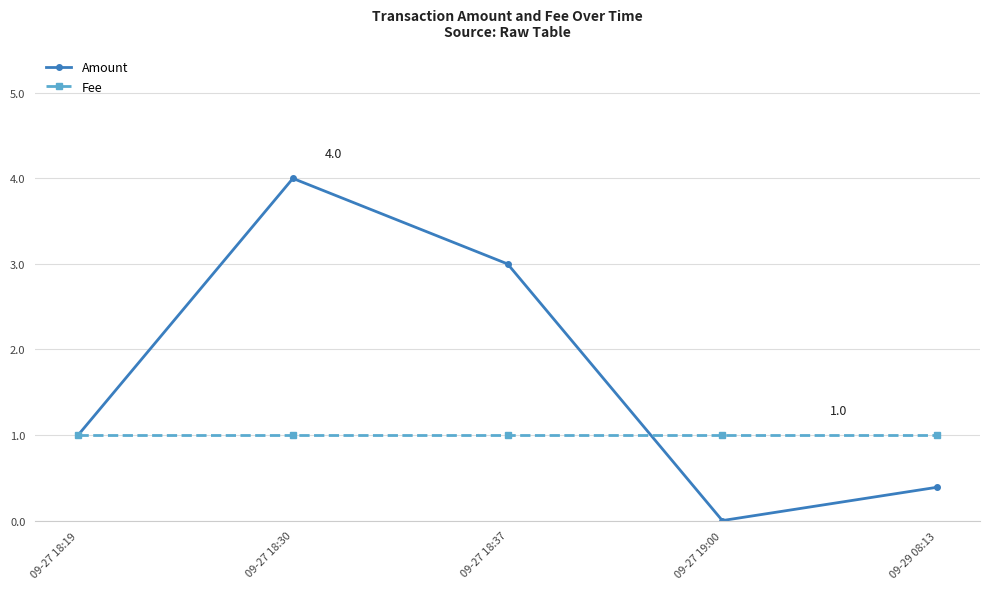

Rank the series at 09-27 18:37 from highest to lowest value.

Amount, Fee